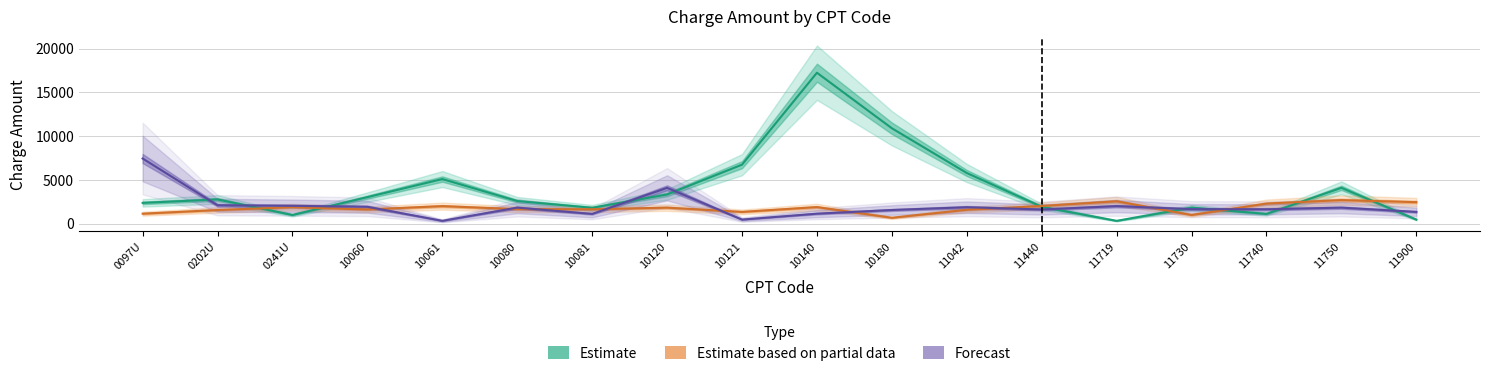

What is the difference between the highest and lowest values at 11740?

1179.5